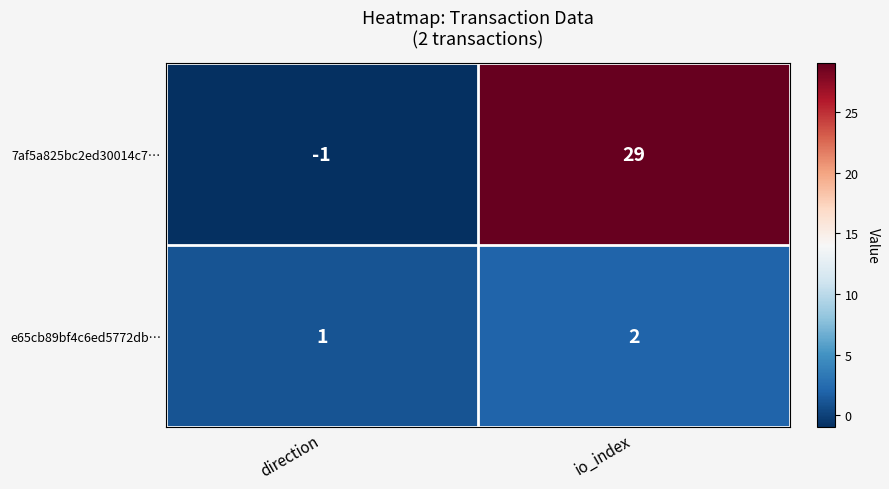

Is it true that 7af5a825bc2ed30014c7… equals 29 at io_index?

True